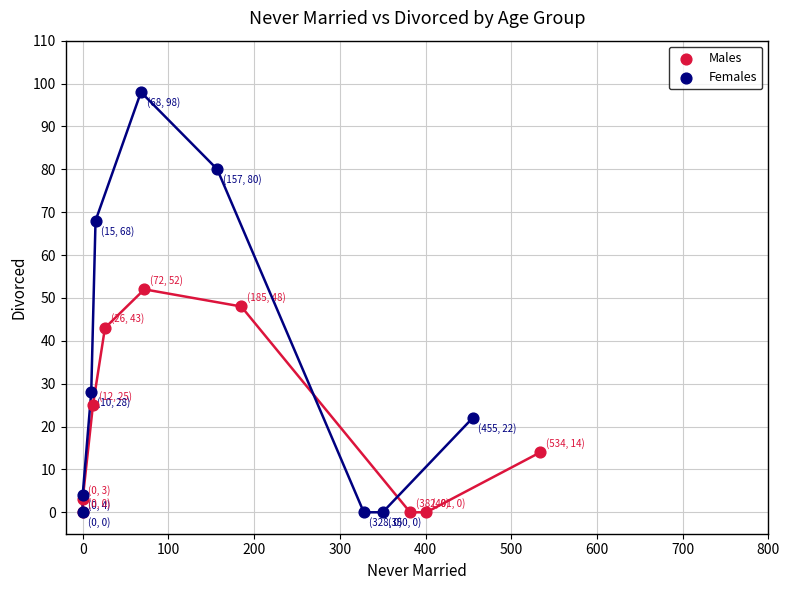

Which series reaches the maximum Y coordinate?

Females